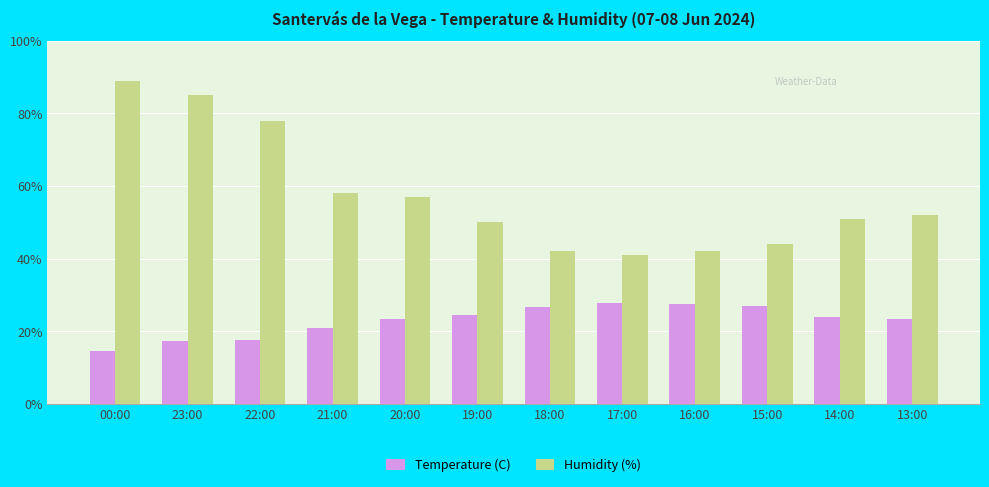

What position from the left is 17:00?

8